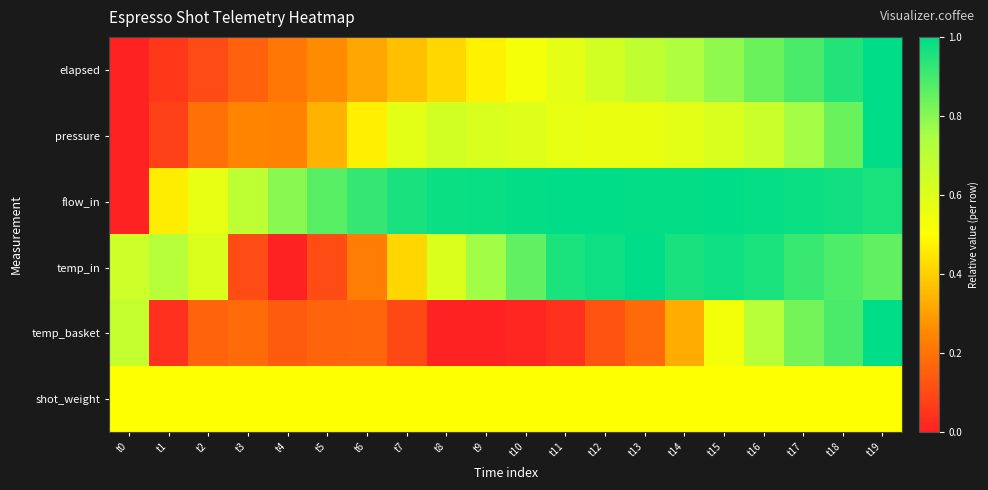

At which category is the sum across all series the highest?

t19